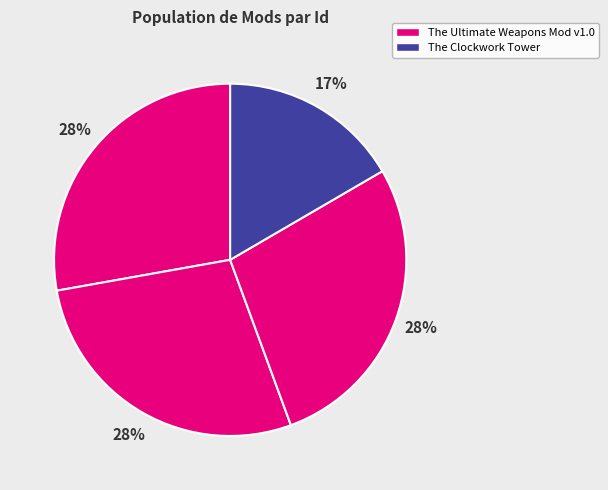

To the nearest percent, what is the difference between the largest and smallest slice percentages?

11%